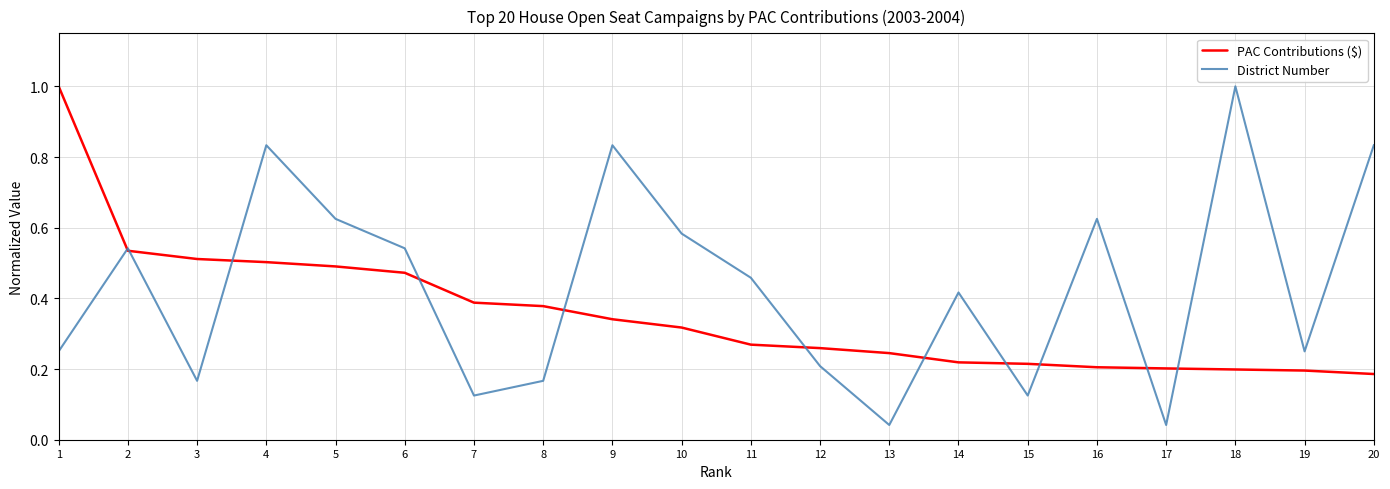

Between 4 and 9, which series saw the biggest shift?

PAC Contributions ($)